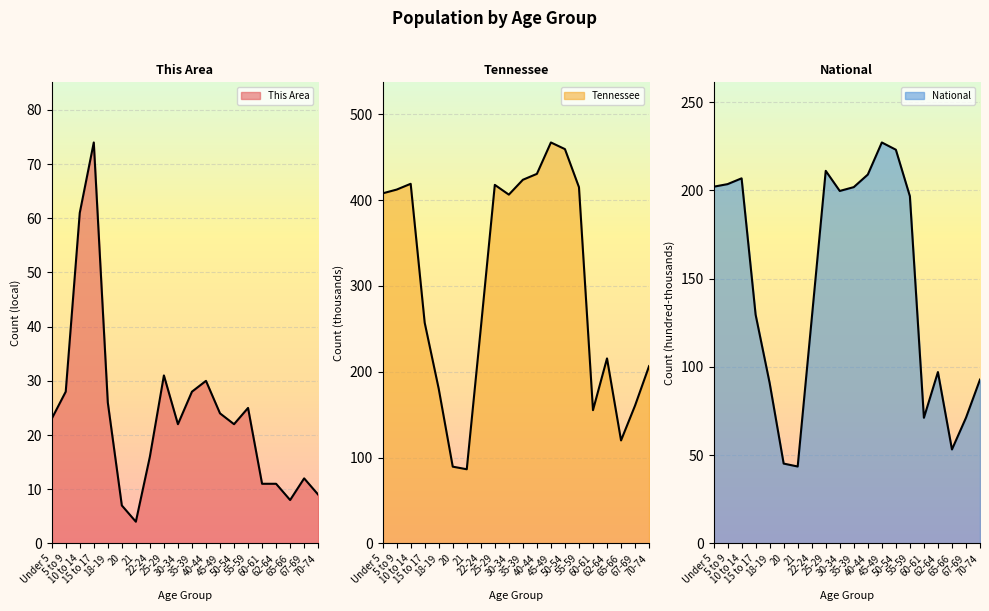

At which category is the sum across all series the highest?

45-49